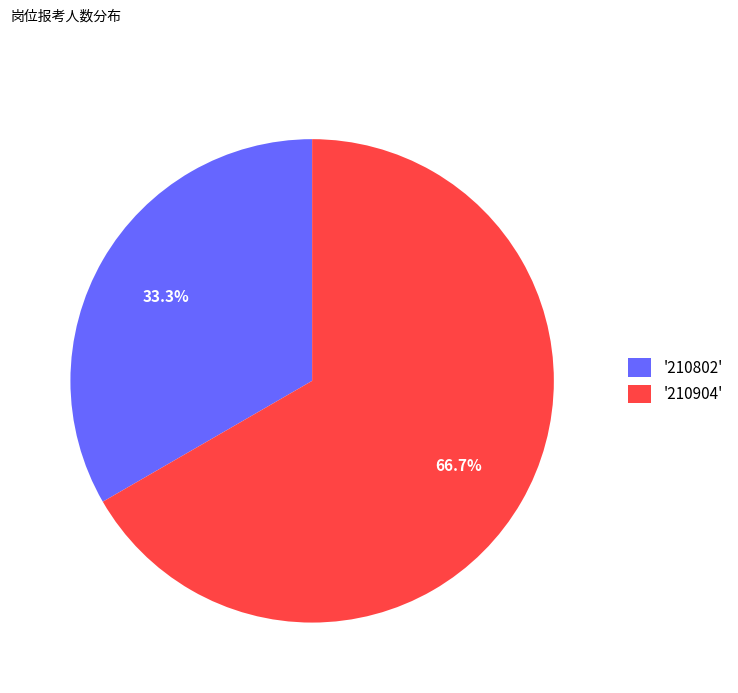

Between '210802' and '210904', which is larger?

'210904'